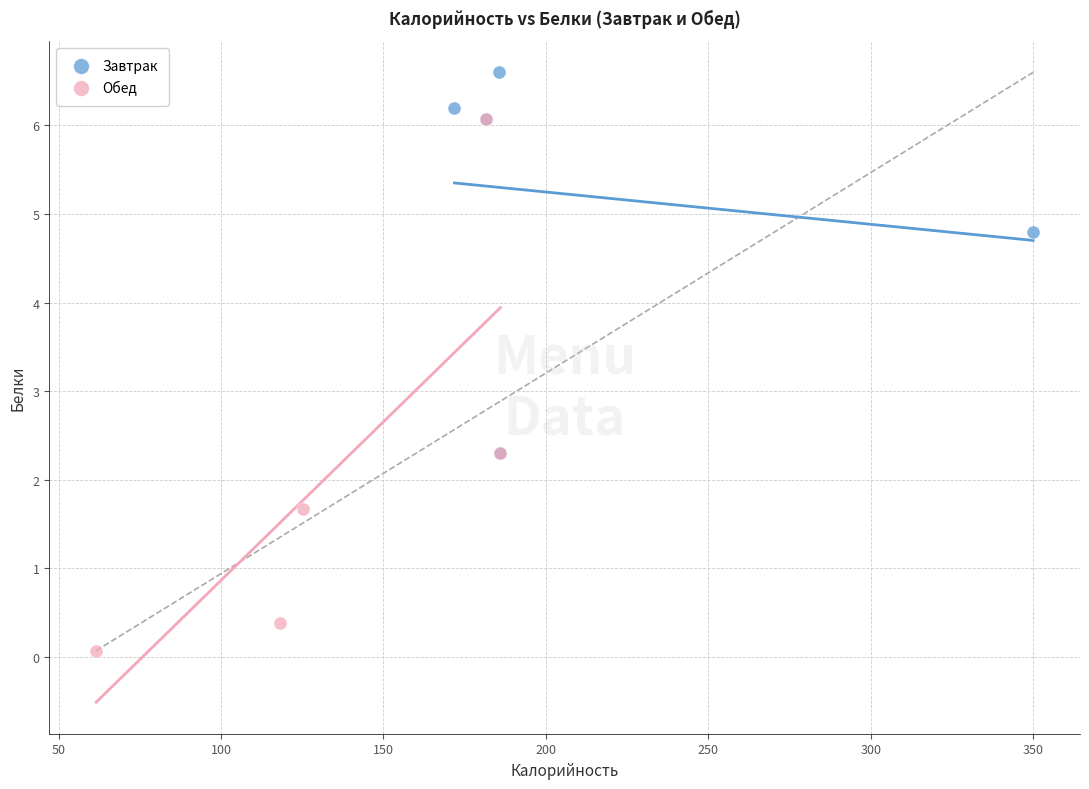

Which series reaches the maximum Y coordinate?

Завтрак